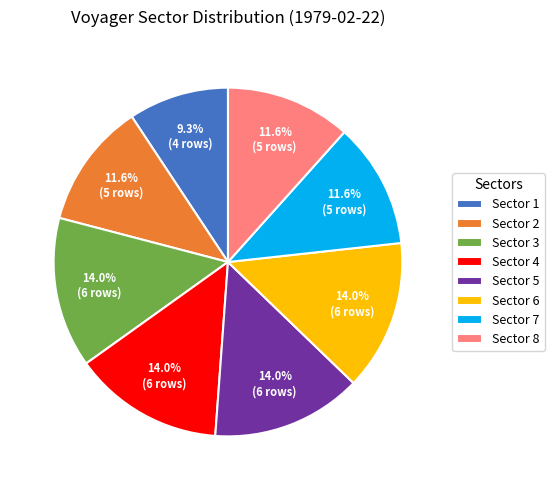

How many slices are in this pie chart?

8